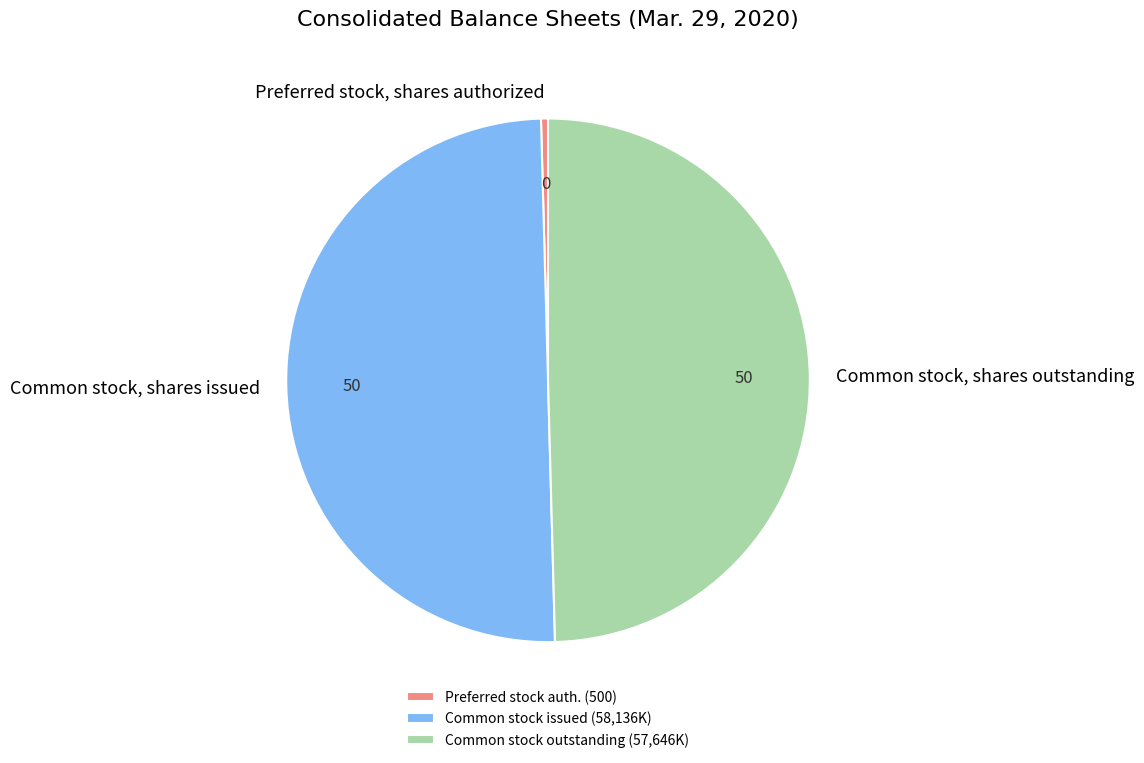

True or false: Common stock, shares outstanding accounts for 43% of the total.

False